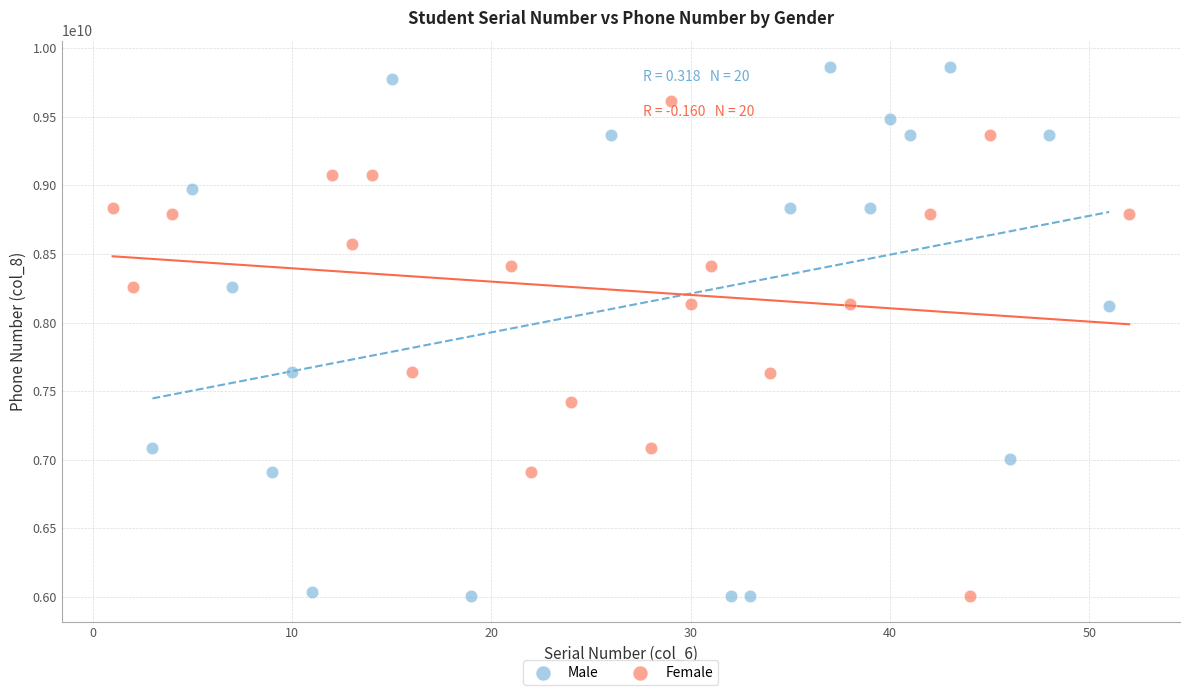

Which series has the largest Y range (max minus min)?

Male